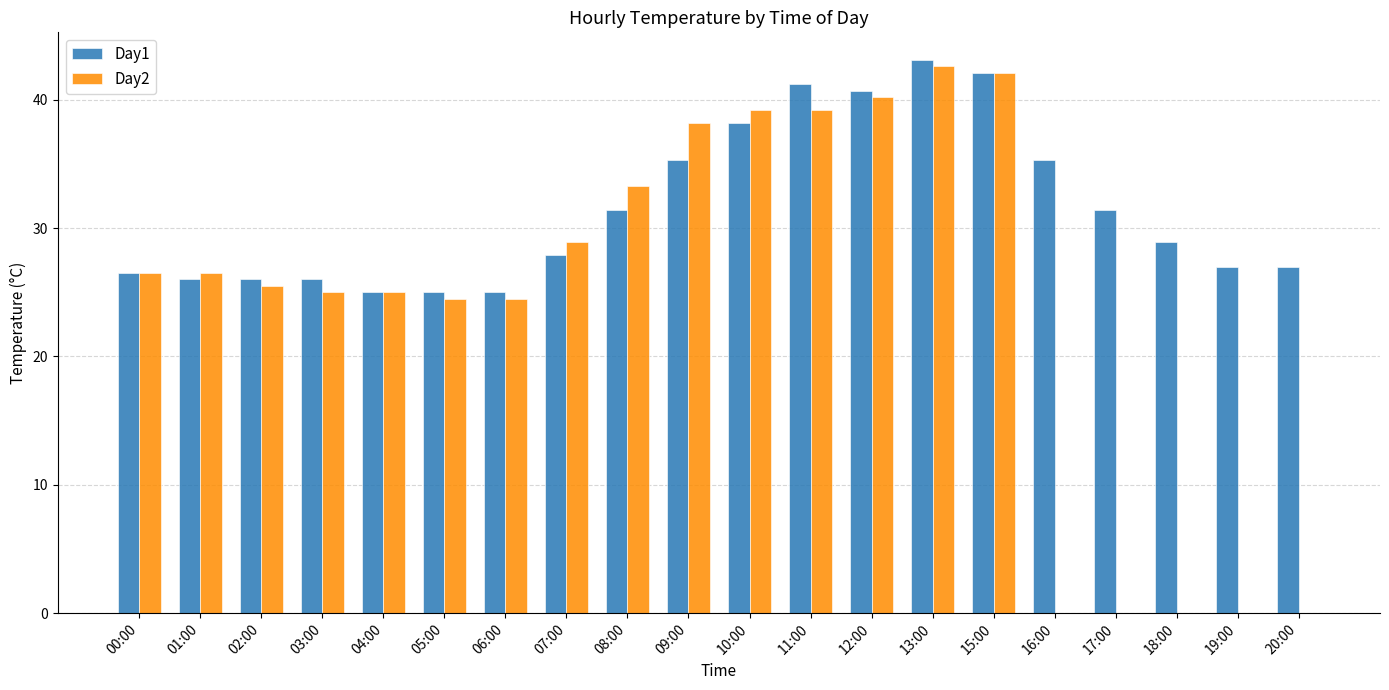

True or false: Day2 has a value of 51.1 at 09:00.

False